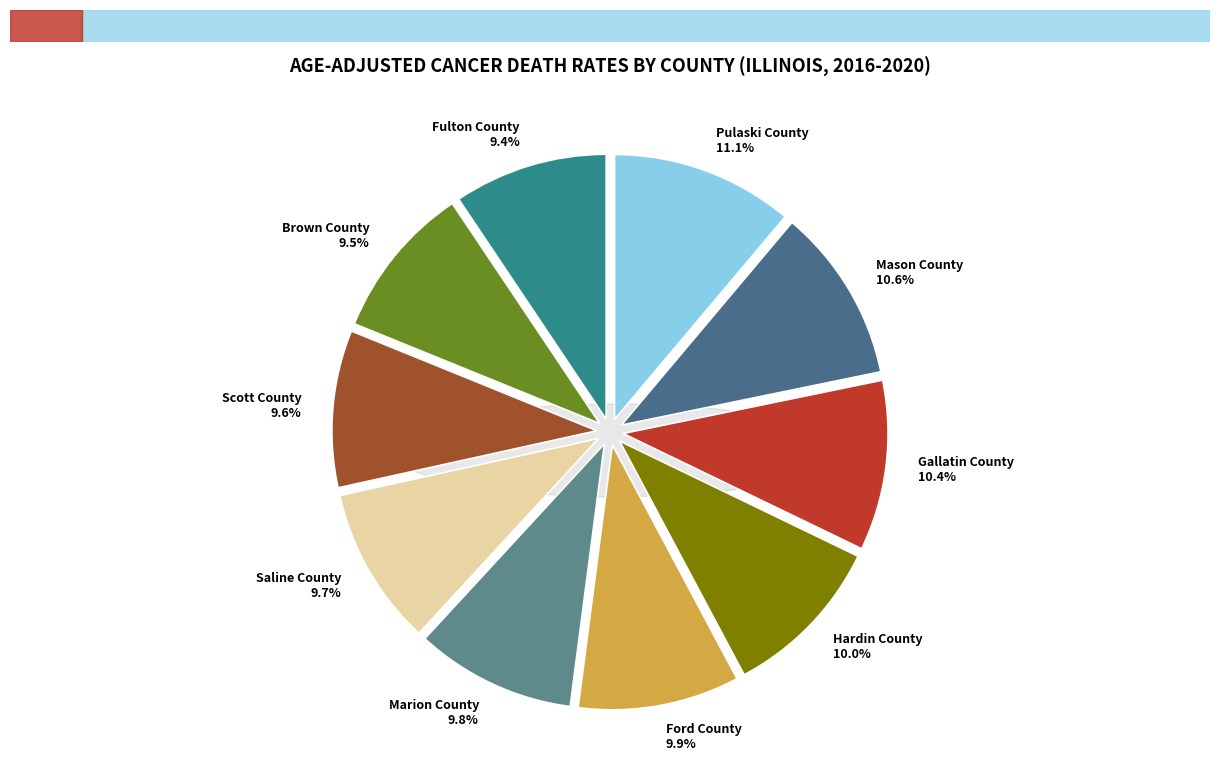

To the nearest percent, what portion does Mason County represent?

11%